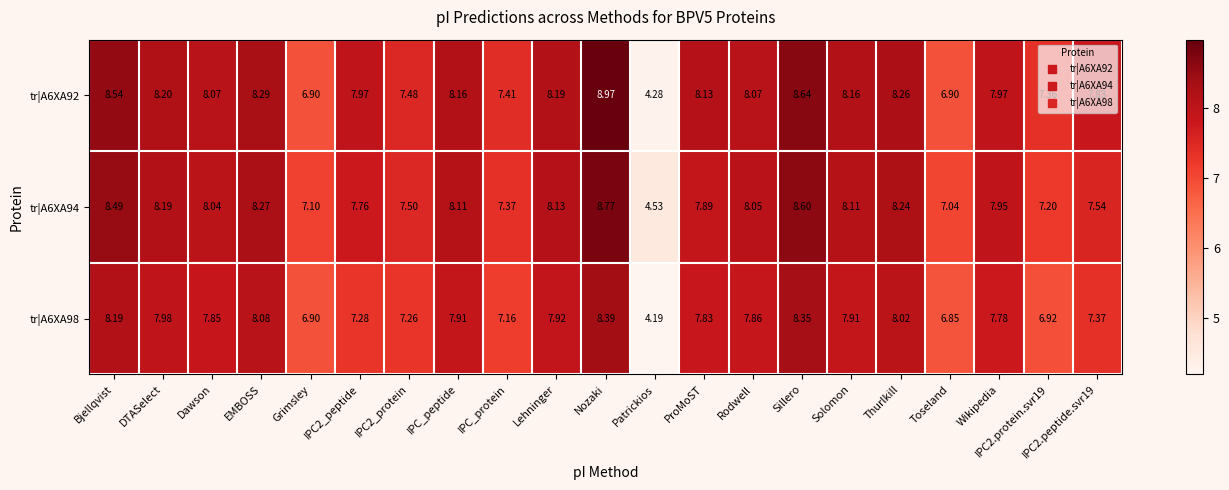

At which label is tr|A6XA94 closest to 6?

Toseland